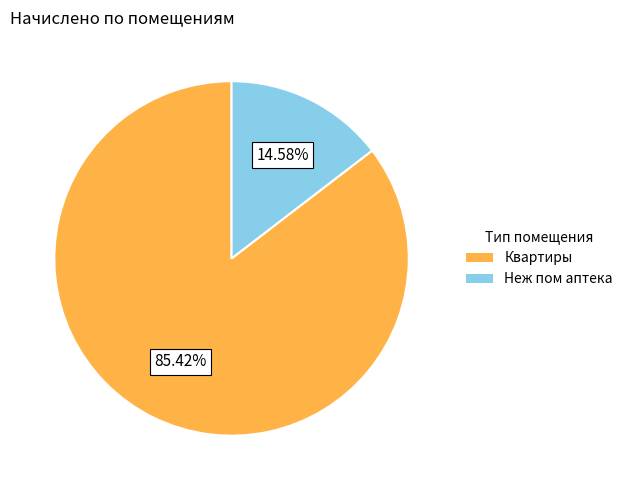

Is there any slice that represents more than half of the pie?

Yes